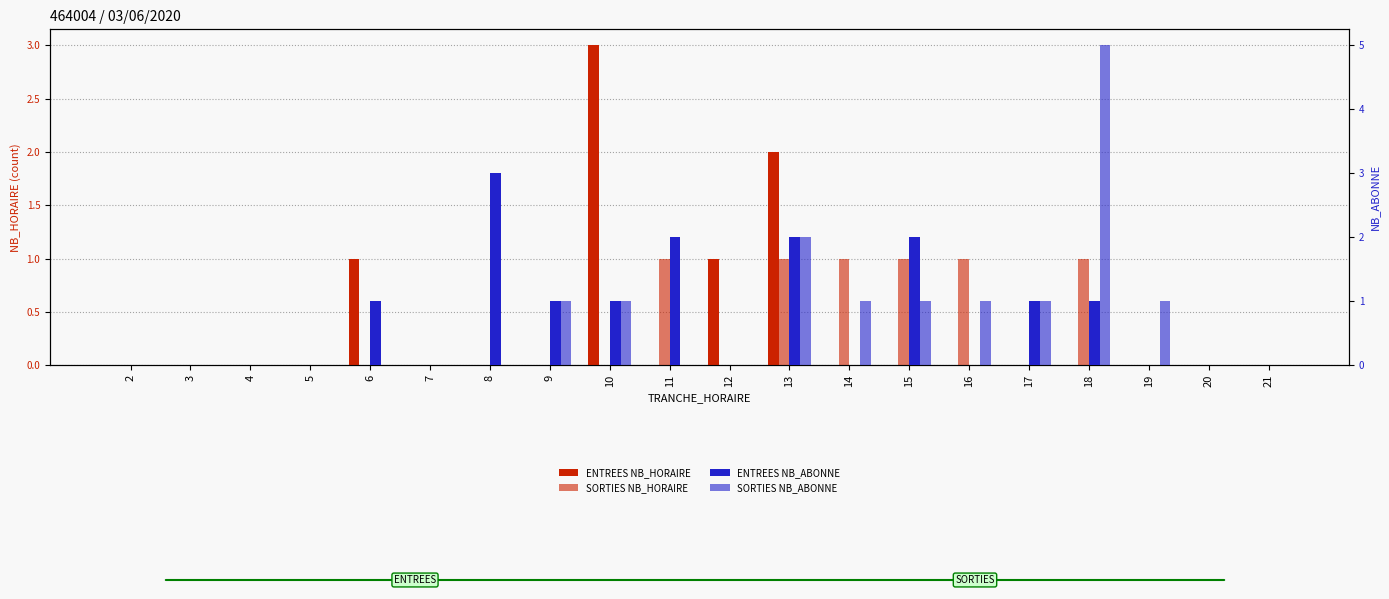

How many data points in ENTREES NB_ABONNE are above 0?

9